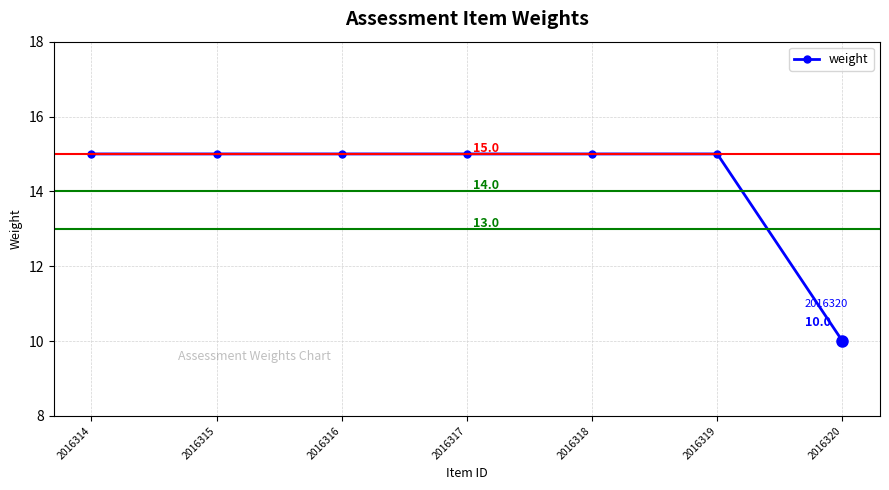

What is the value of the 6th point from the left?

15